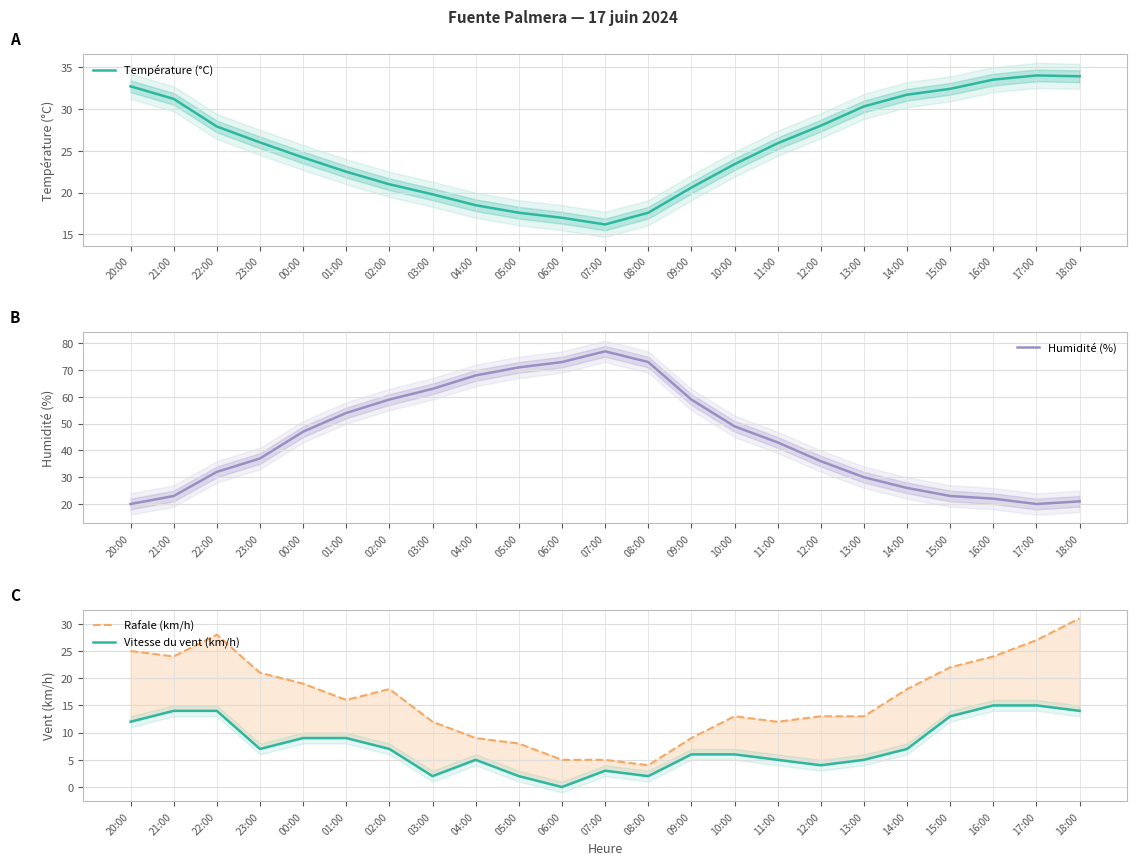

True or false: Humidité (%) has a value of 108.5 at 06:00.

False